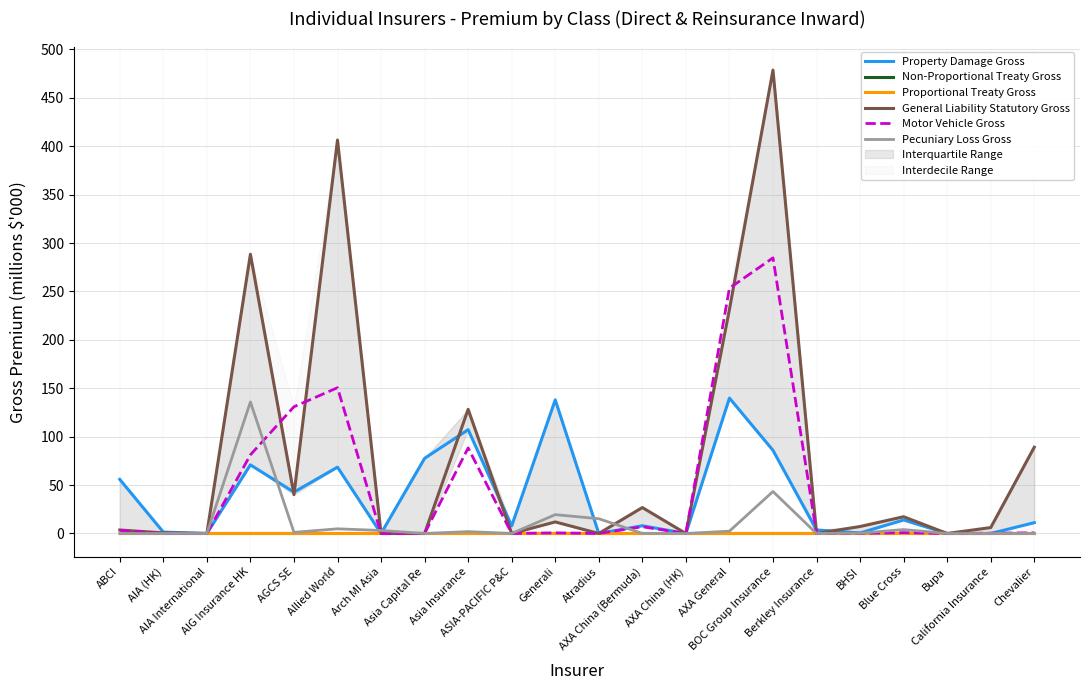

What is the label of the 1st point from the right?

Chevalier